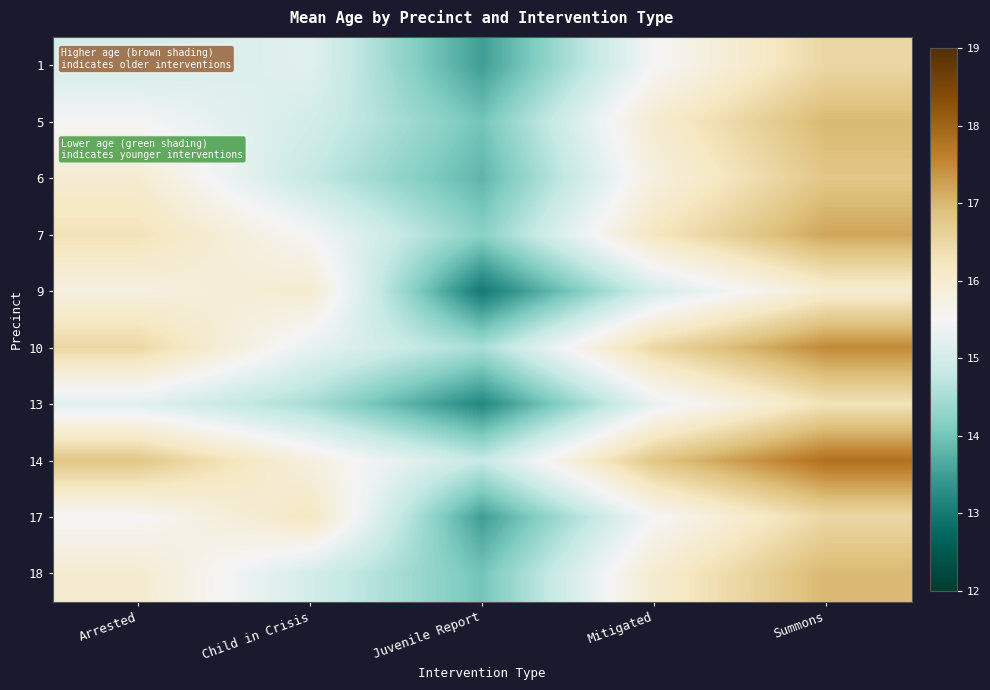

At which category is the sum across all series the highest?

Summons